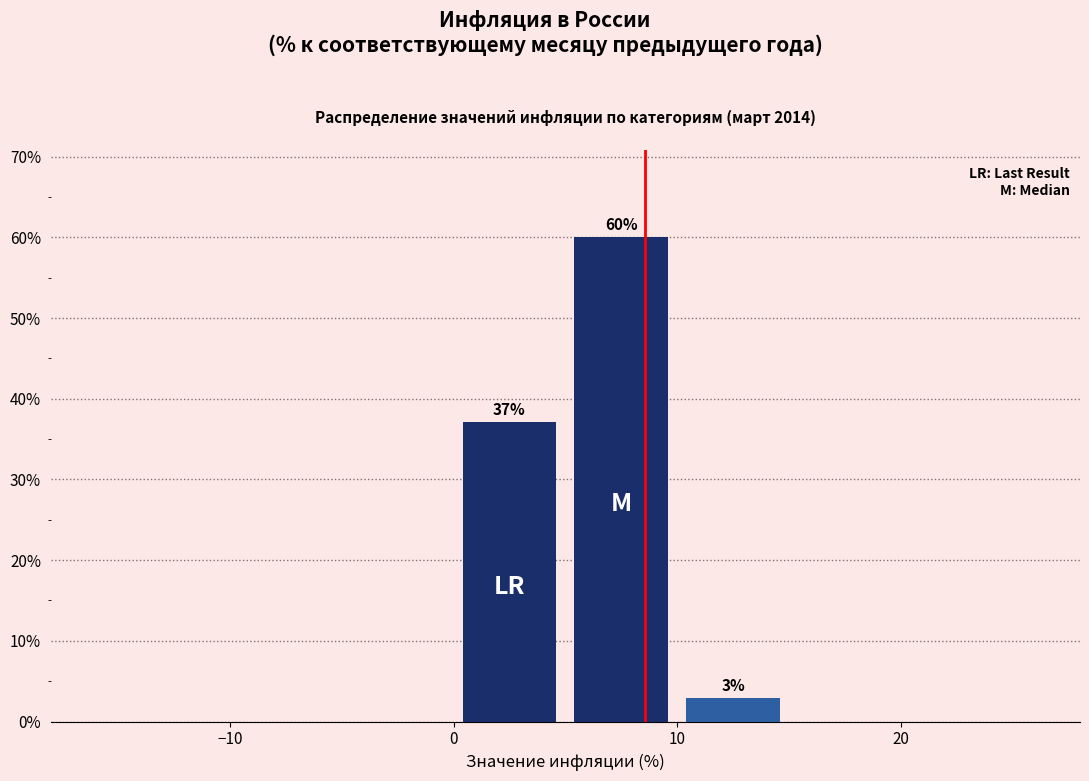

Which range on the x-axis has the tallest bar?

5 to 10